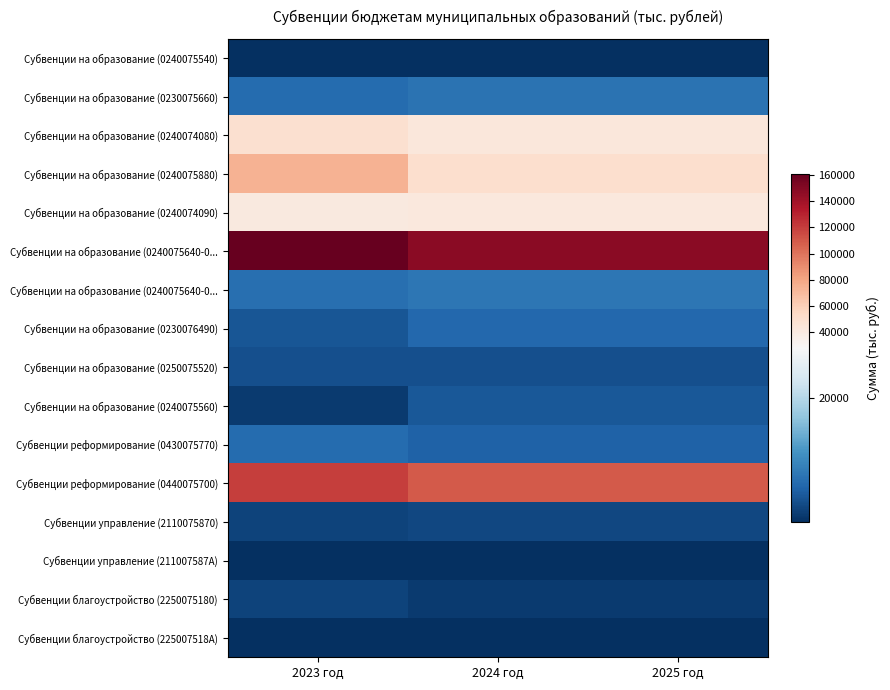

At which category is the sum across all series the highest?

2023 год